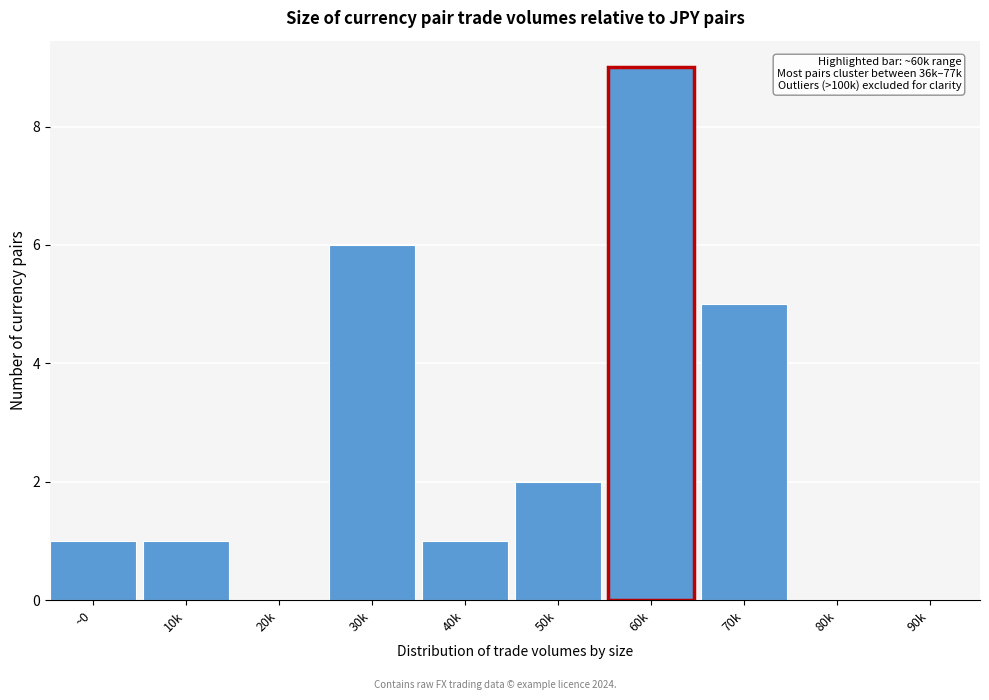

Reading right to left, transcribe all the data shown in this chart.

90k=0	80k=0	70k=5	60k=9	50k=2	40k=1	30k=6	20k=0	10k=1	~0=1